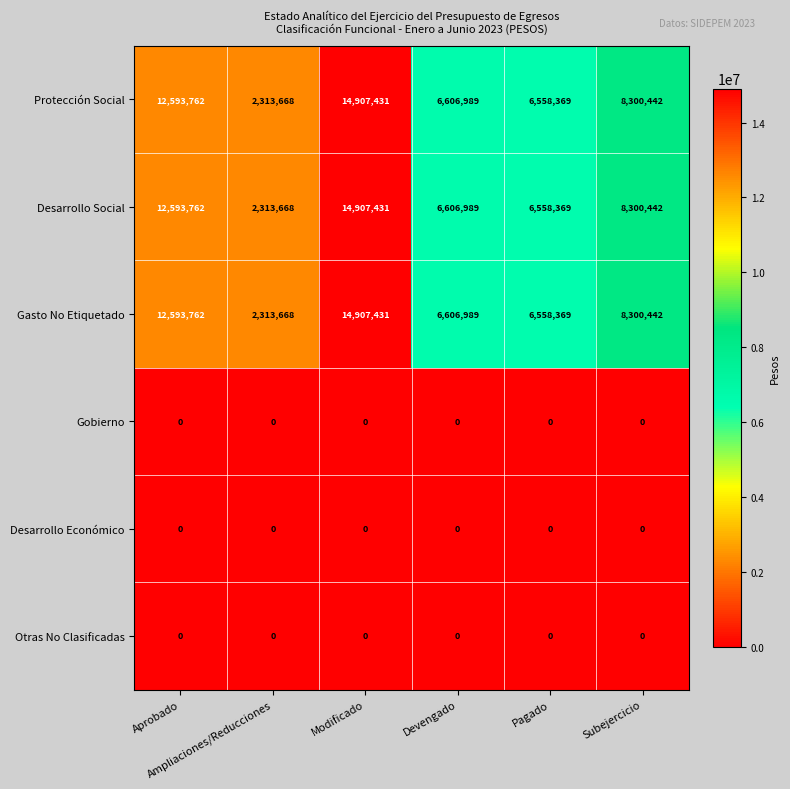

How many series are shown in this chart?

6